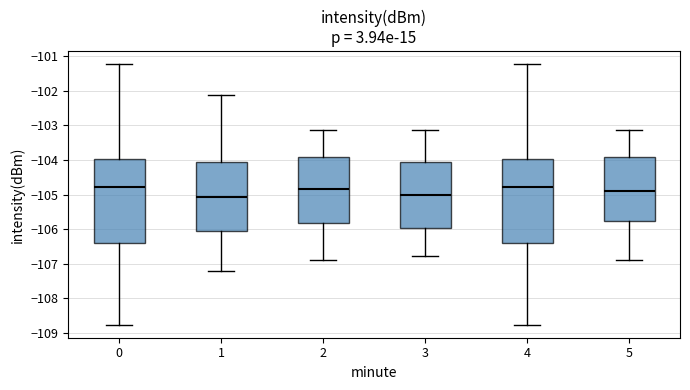

Where does the upper whisker of the box at x = 4 end on the y-axis? The values are not printed on the chart, so give them approximately, as read against the axis.

-101.2